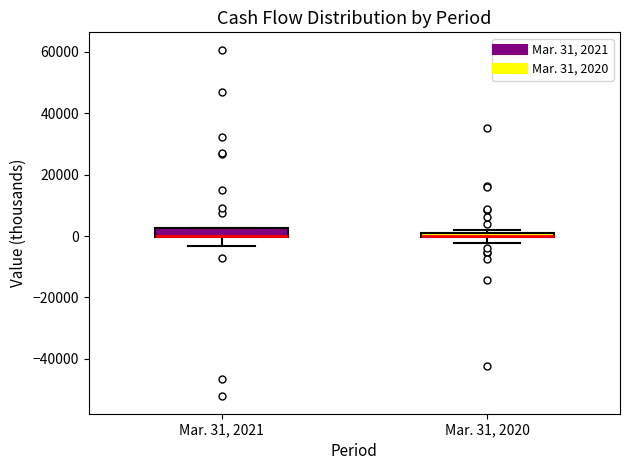

Where is the upper edge of the box for Mar. 31, 2021 on the y-axis? The values are not printed on the chart, so give them approximately, as read against the axis.

2000